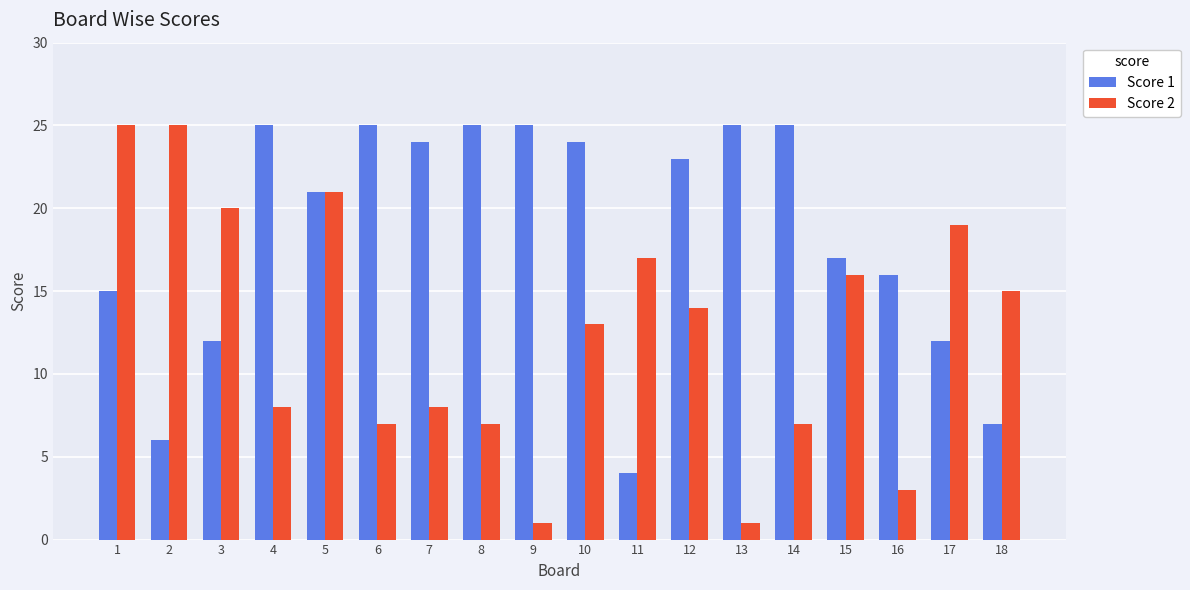

Is the value of Score 1 at 13 greater than the value of Score 2 at 18?

Yes